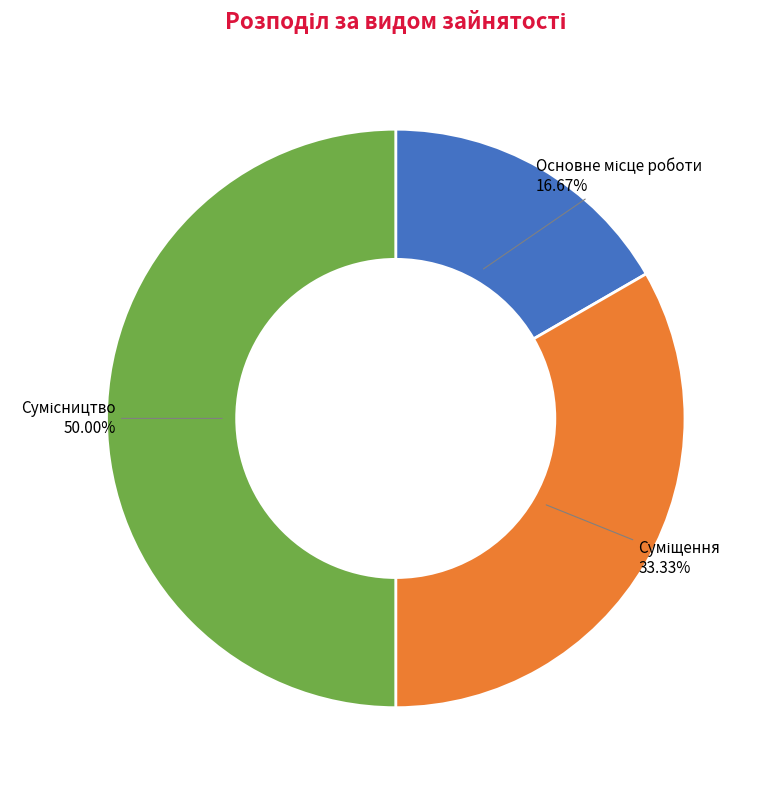

Approximately how many times larger is the value at Сумісництво compared to Суміщення?

1.5